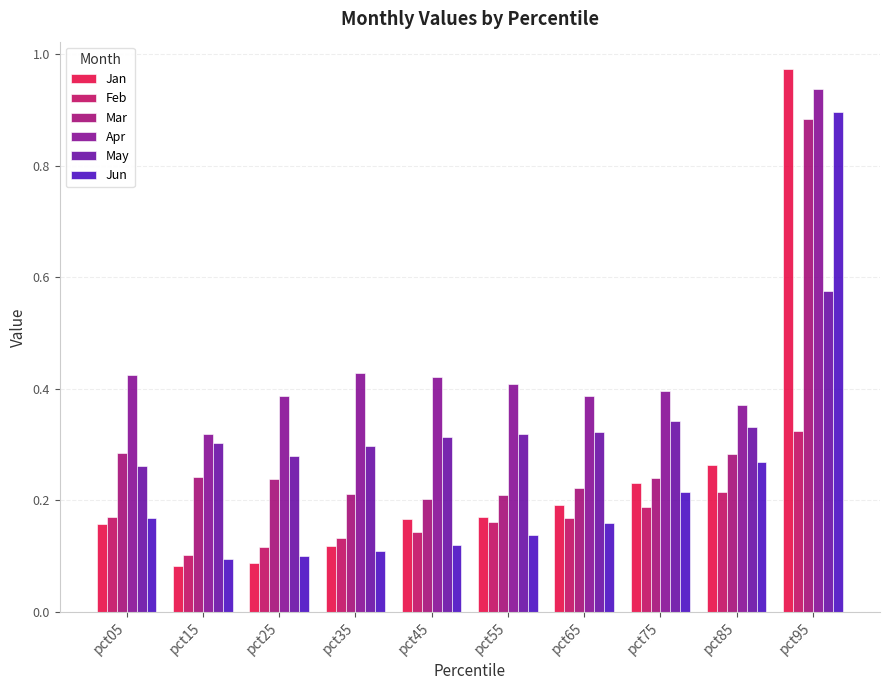

At which label does Apr reach its peak?

pct95